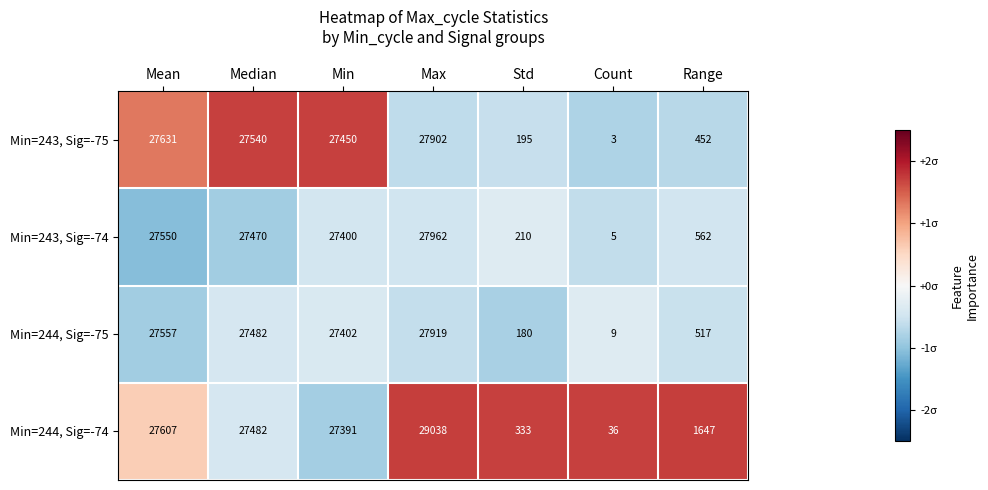

Reading left to right, extract all data points from this chart.

Min=243, Sig=-75: 27631	27540	27450	27902	195	3	452
Min=243, Sig=-74: 27550	27470	27400	27962	210	5	562
Min=244, Sig=-75: 27557	27482	27402	27919	180	9	517
Min=244, Sig=-74: 27607	27482	27391	29038	333	36	1647